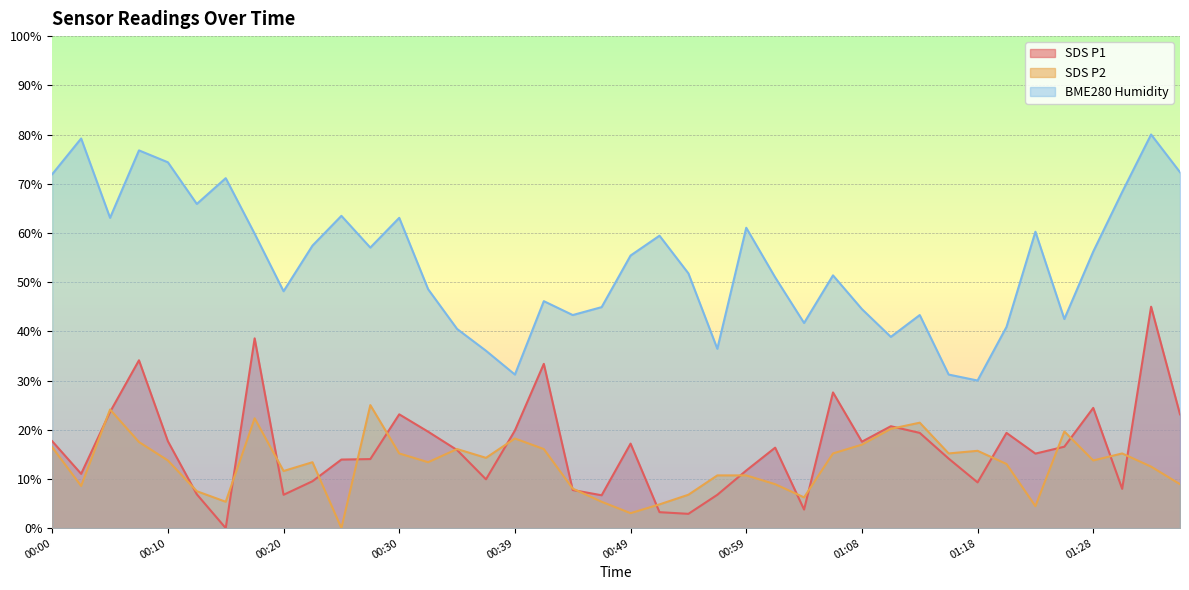

True or false: SDS_P1 has a value of 16.5 at 01:25.

True